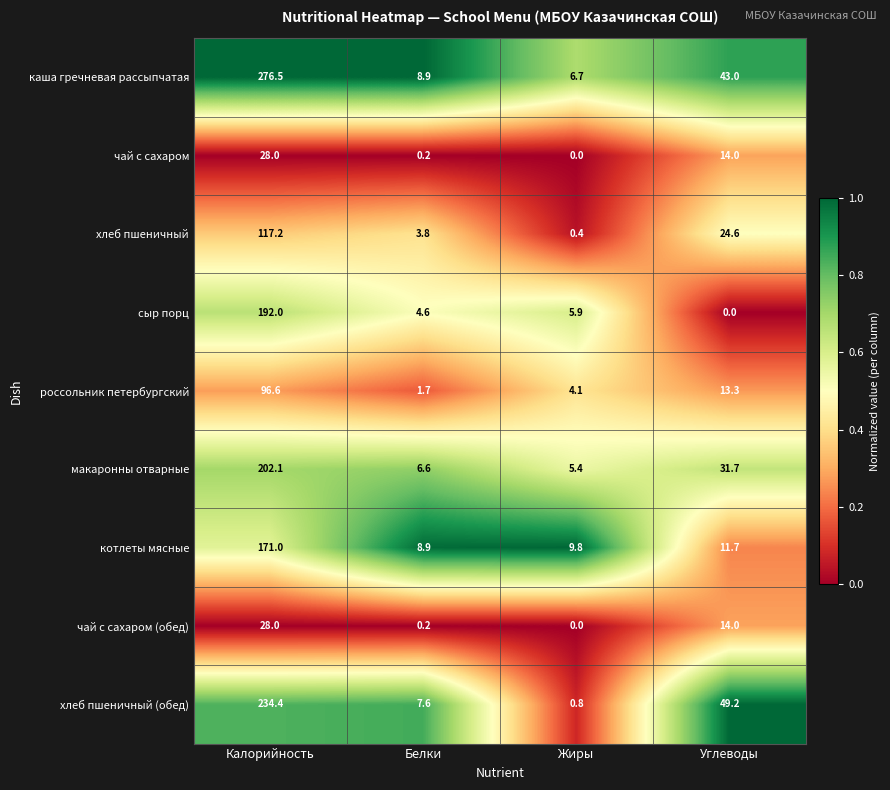

Which category has the highest value across all series?

Калорийность